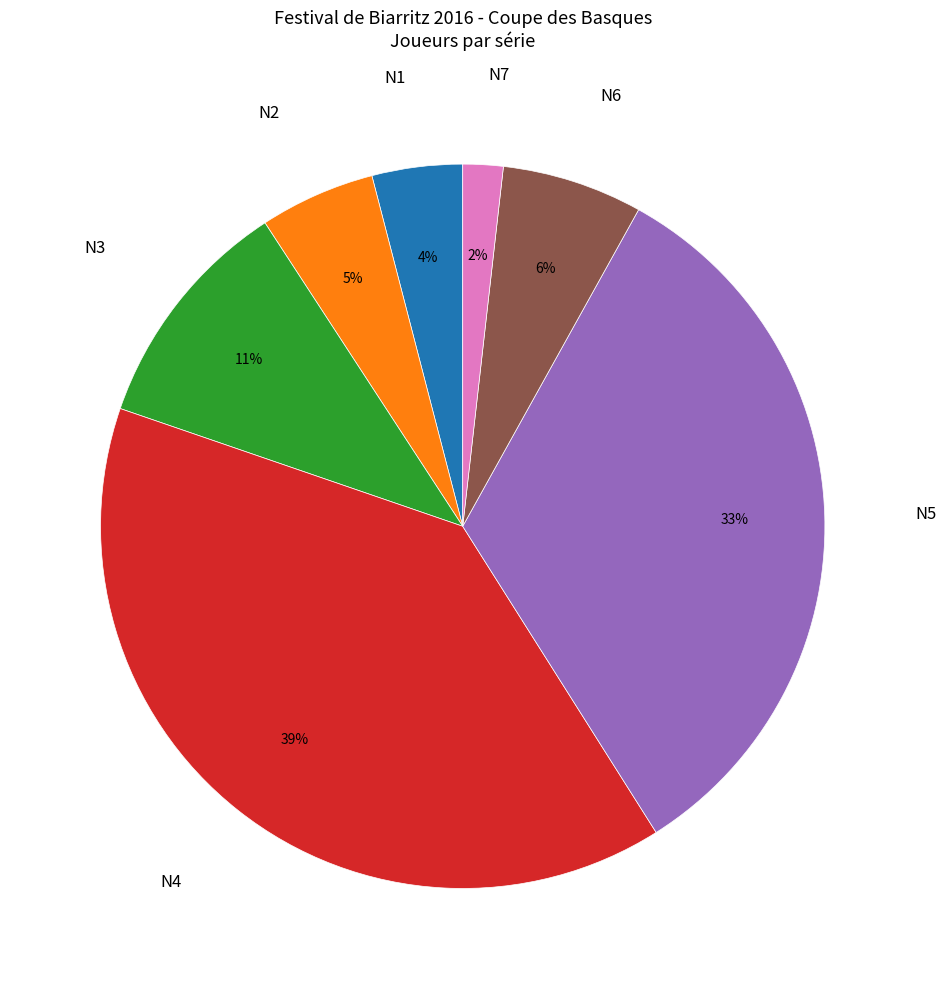

To the nearest percent, what is the average slice percentage?

14%